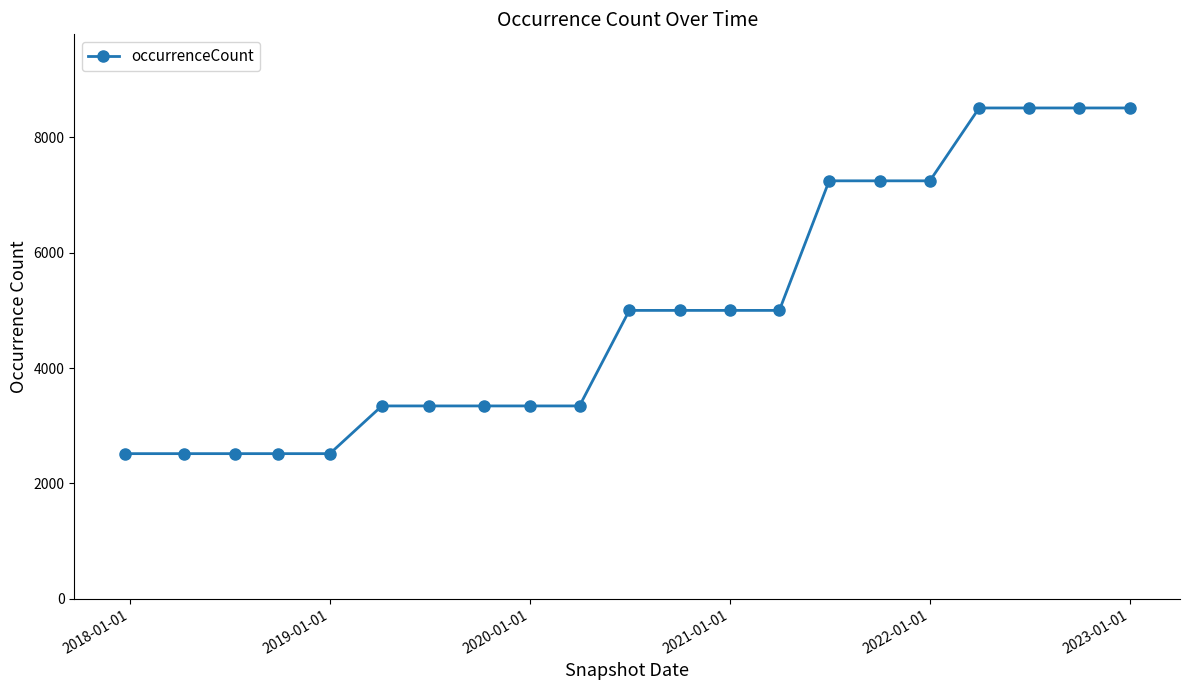

What is the maximum value shown in the chart?

8509